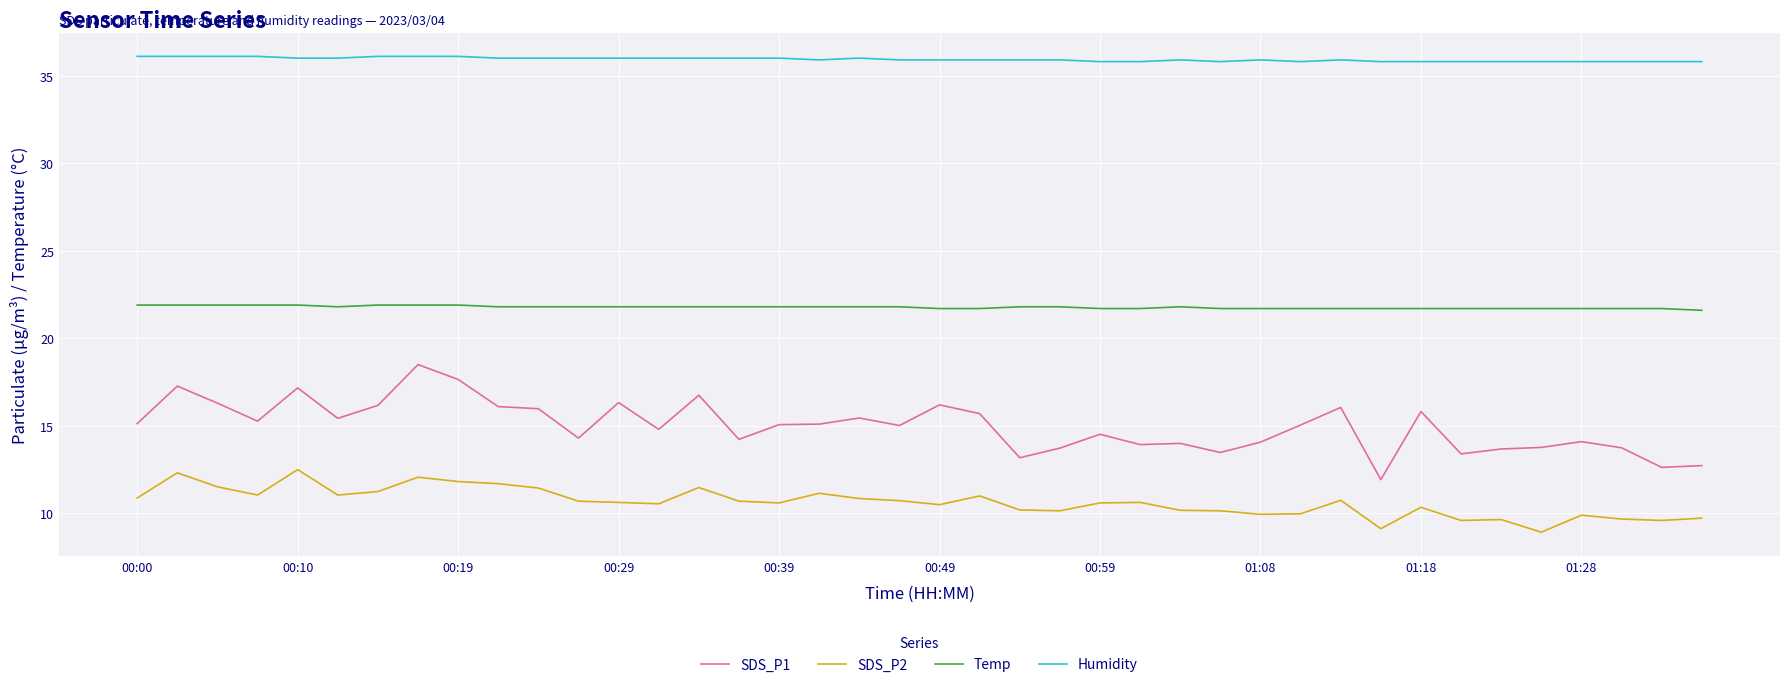

Count the number of categories in the chart.

40